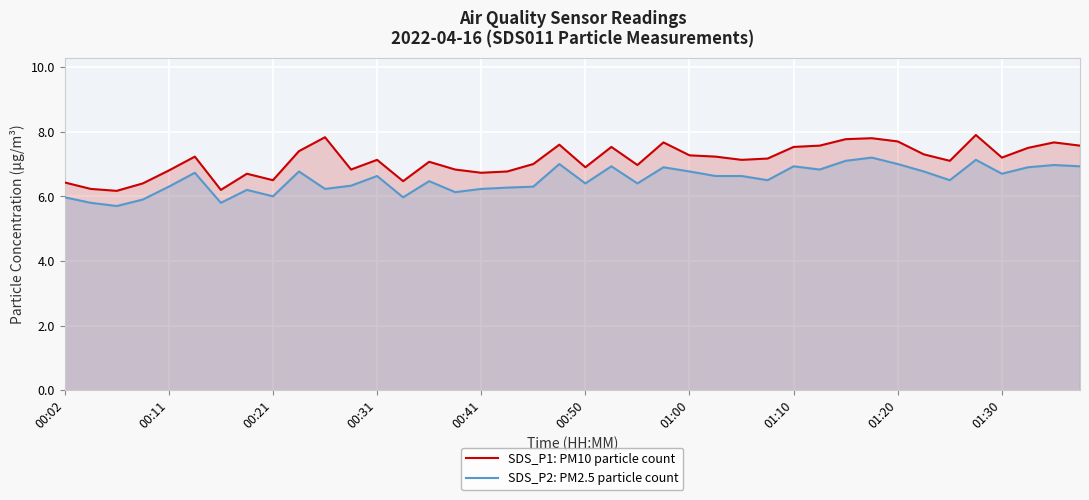

Which series has the widest spread of values?

SDS_P1: PM10 particle count